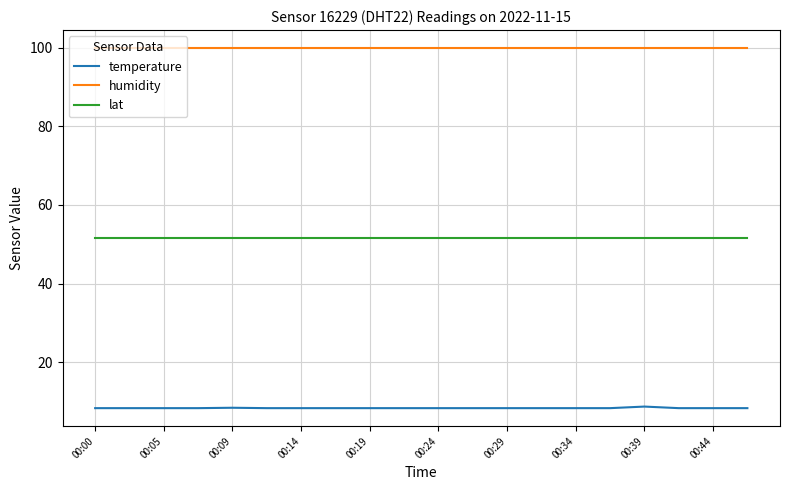

What is the minimum value for lat?

51.5